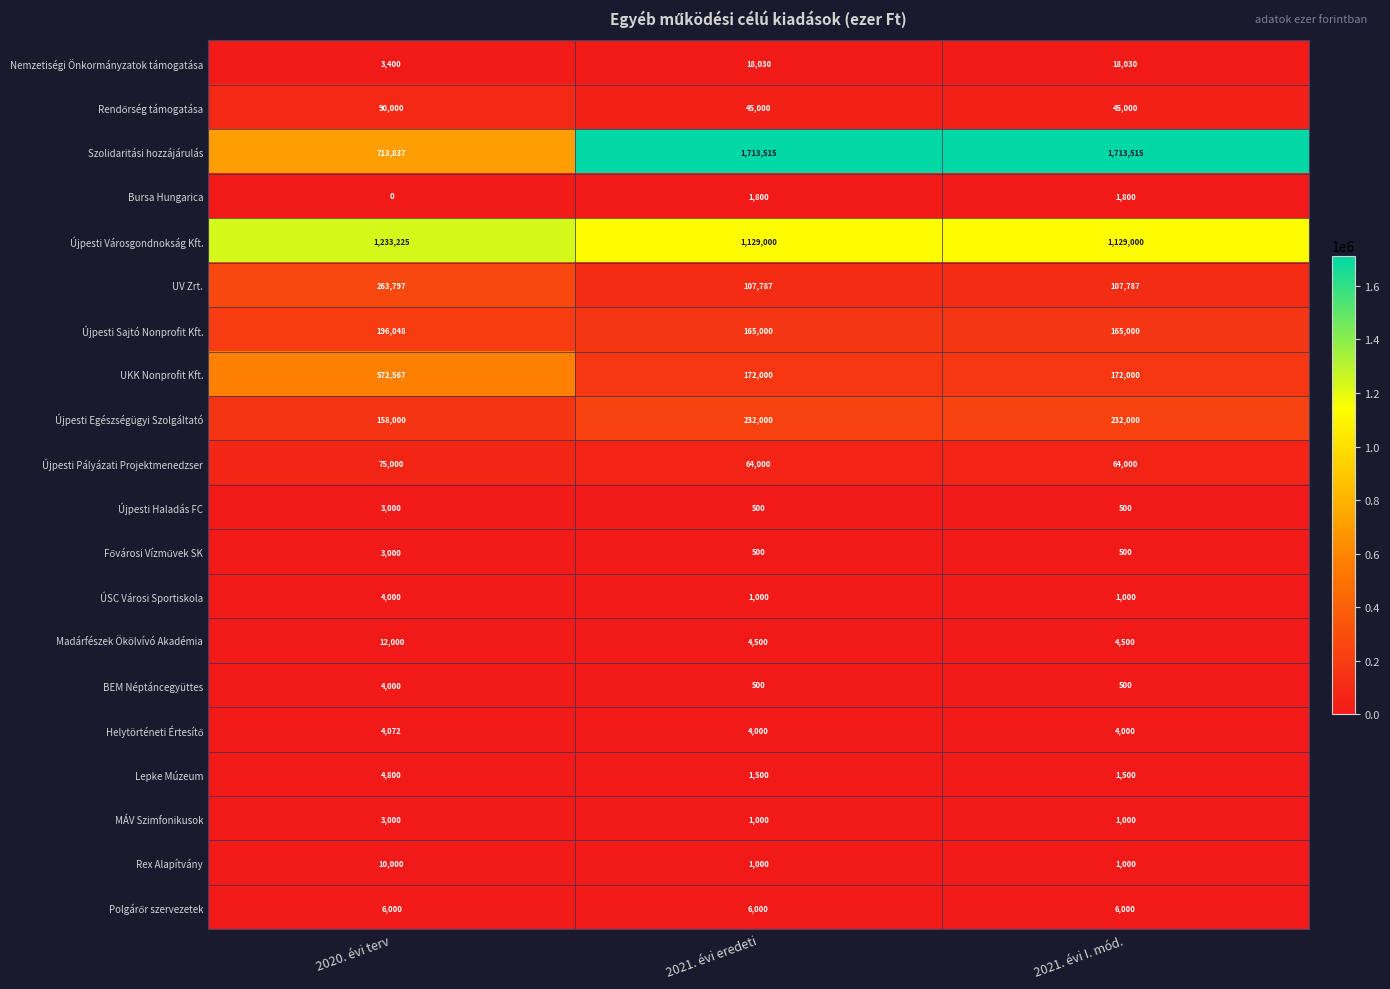

Between 2020. évi terv and 2021. évi I. mód., which series saw the biggest shift?

Szolidaritási hozzájárulás